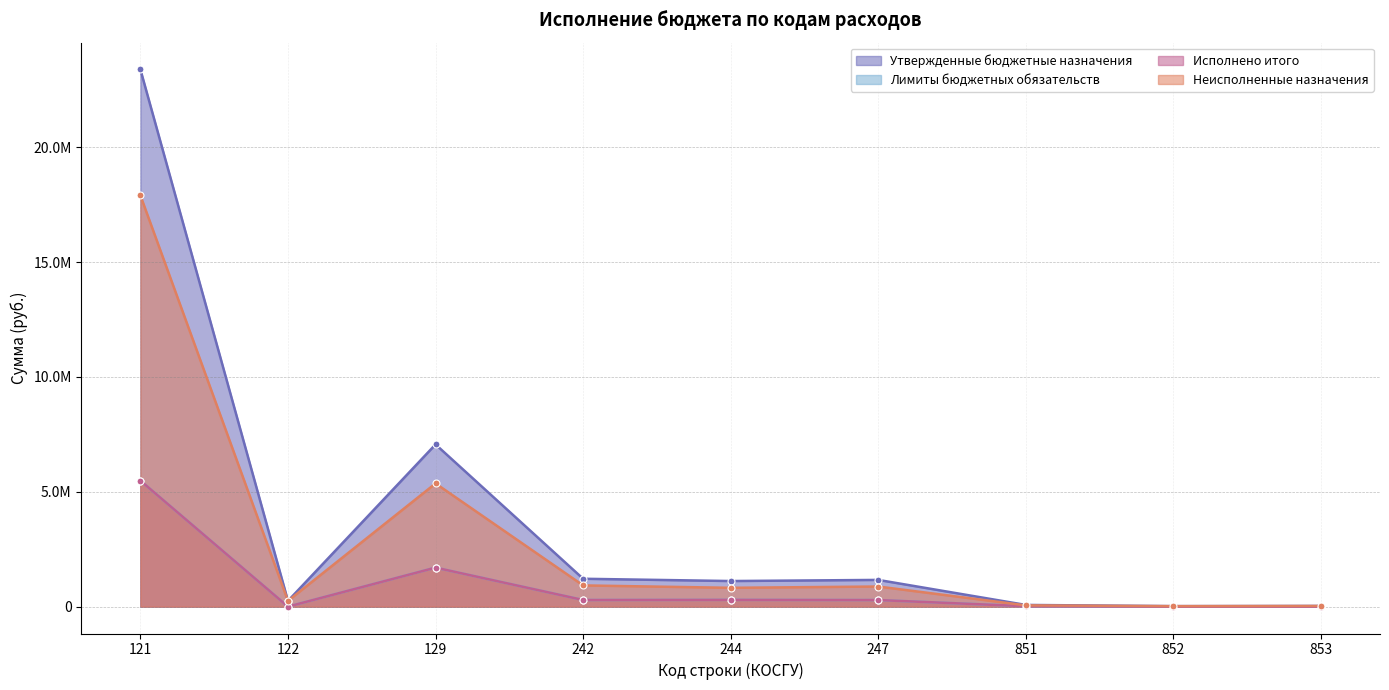

What is the sum of the Утвержденные бюджетные назначения values at 247 and 121?

24551765.0